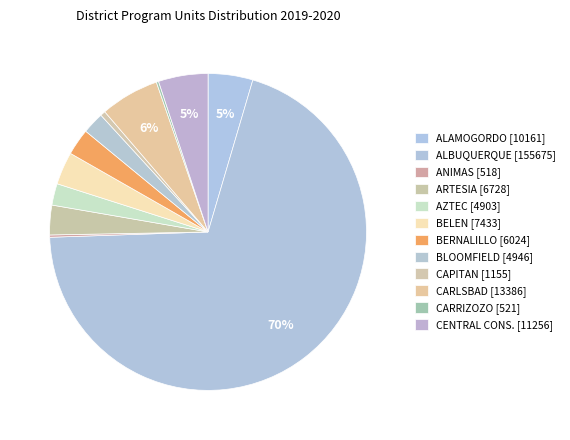

What portion of the pie excludes ANIMAS?

99.8%